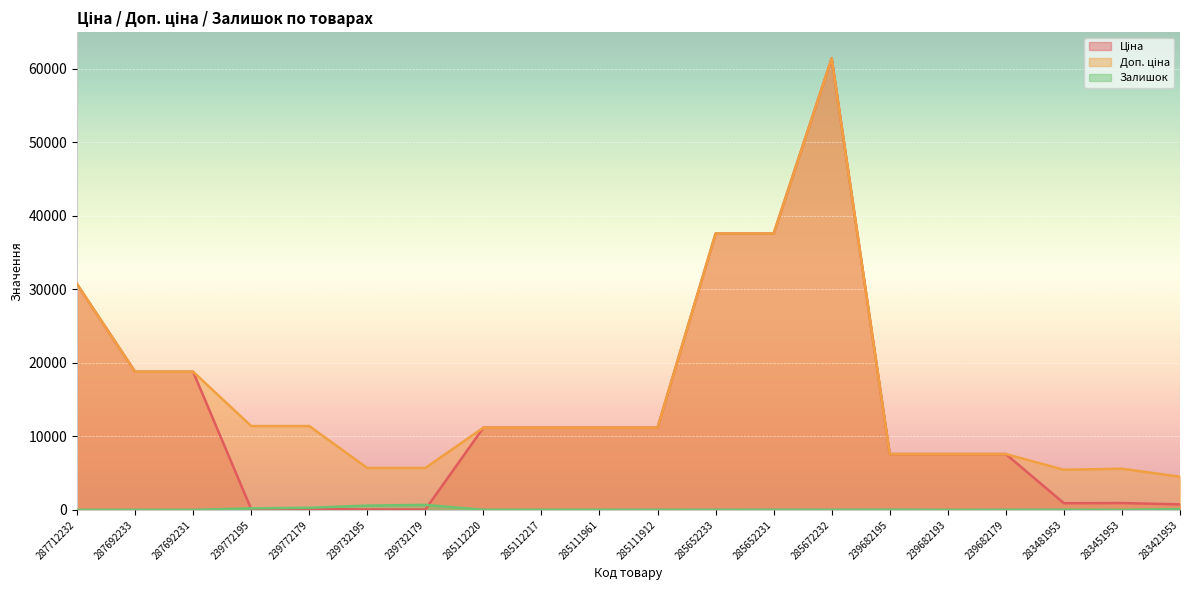

What is the total value across all series at 287692231?

37593.6